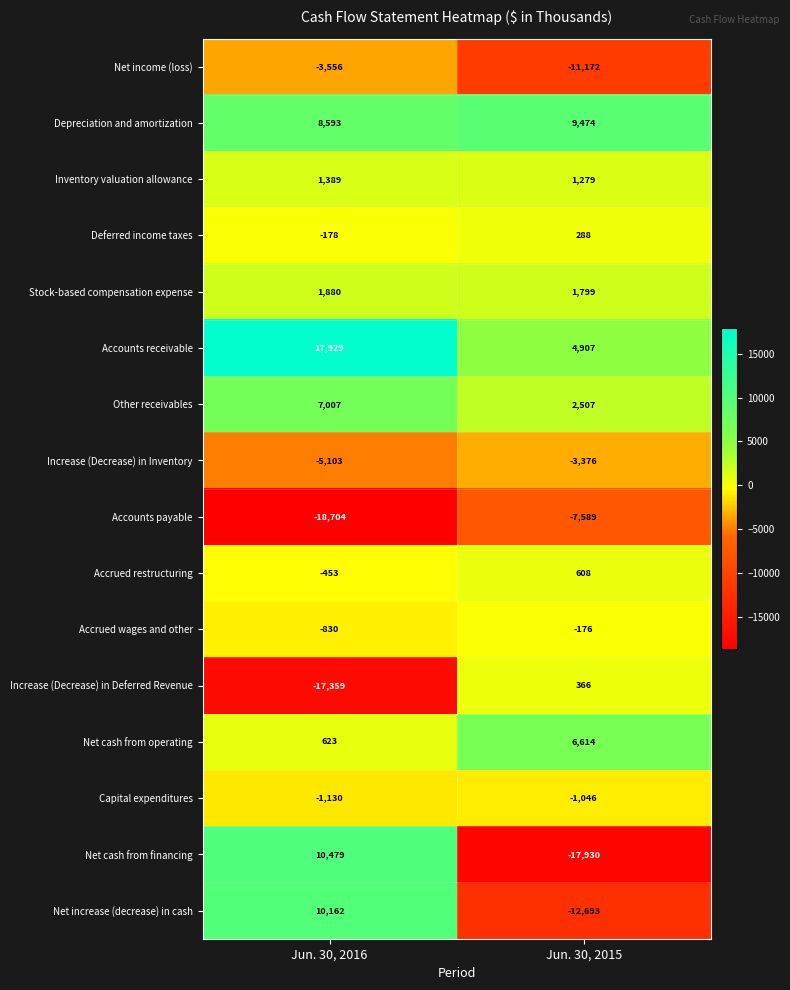

Which series has the largest range (max minus min)?

Net cash from financing